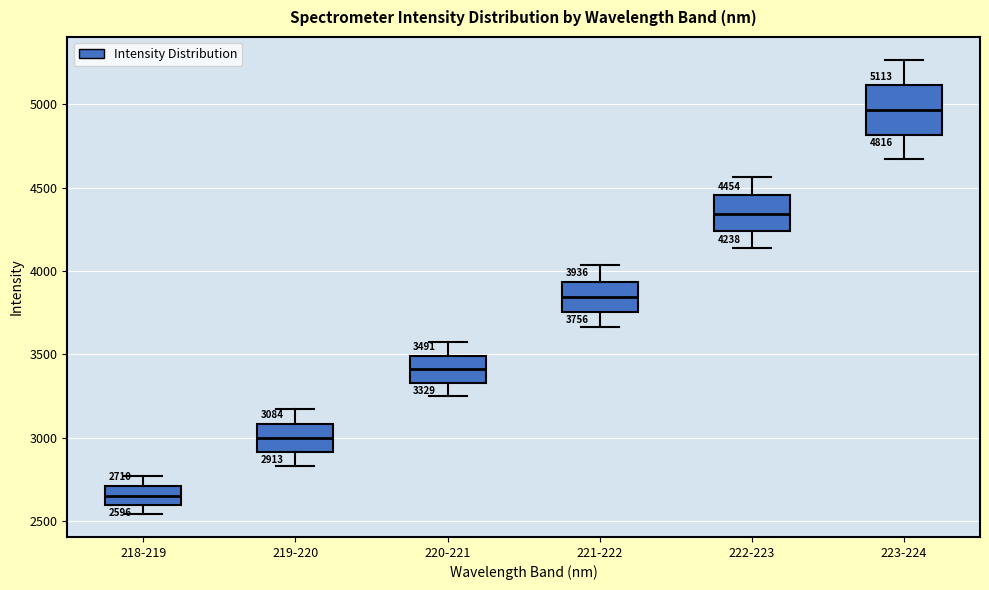

Comparing the boxes themselves (not the whiskers), which one is the tallest?

223-224